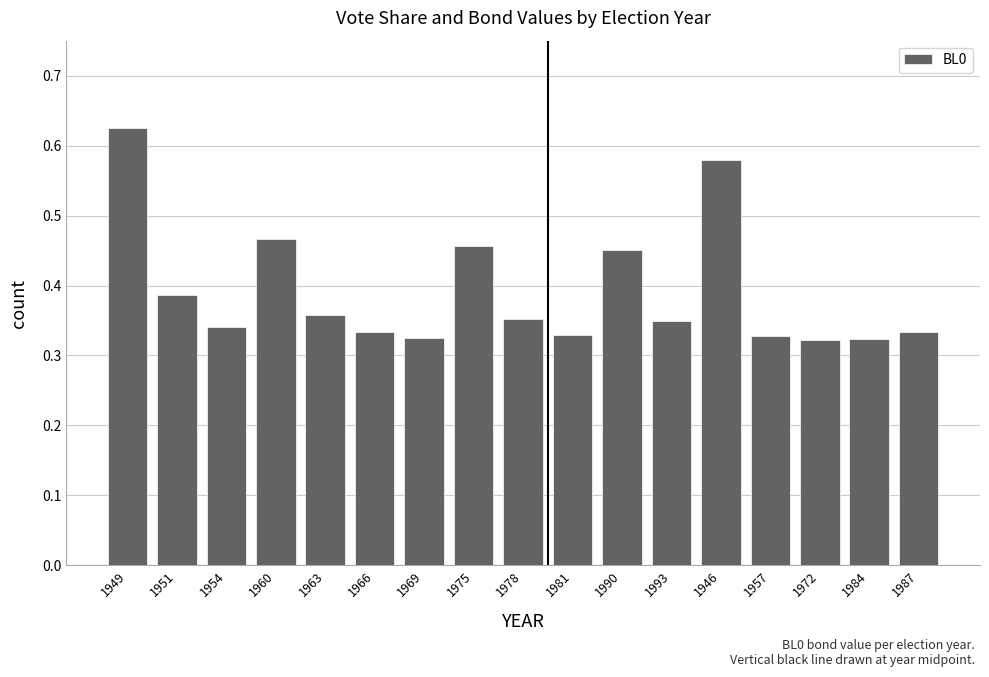

What is the sum of the values at 1990 and 1946?

1.0